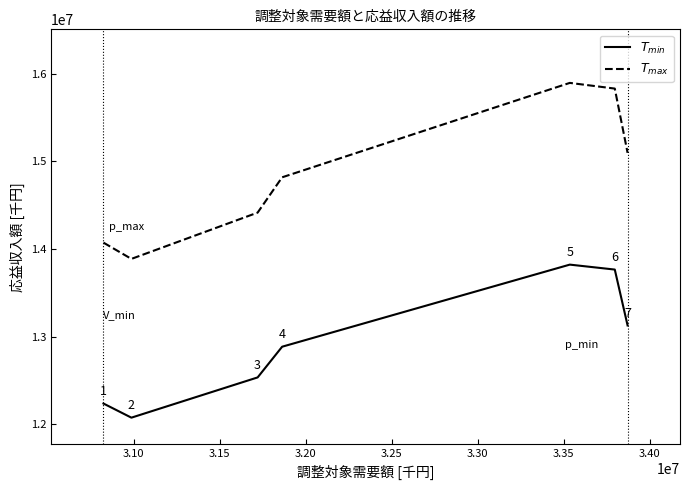

What is the minimum value shown in the chart?

12076660.0